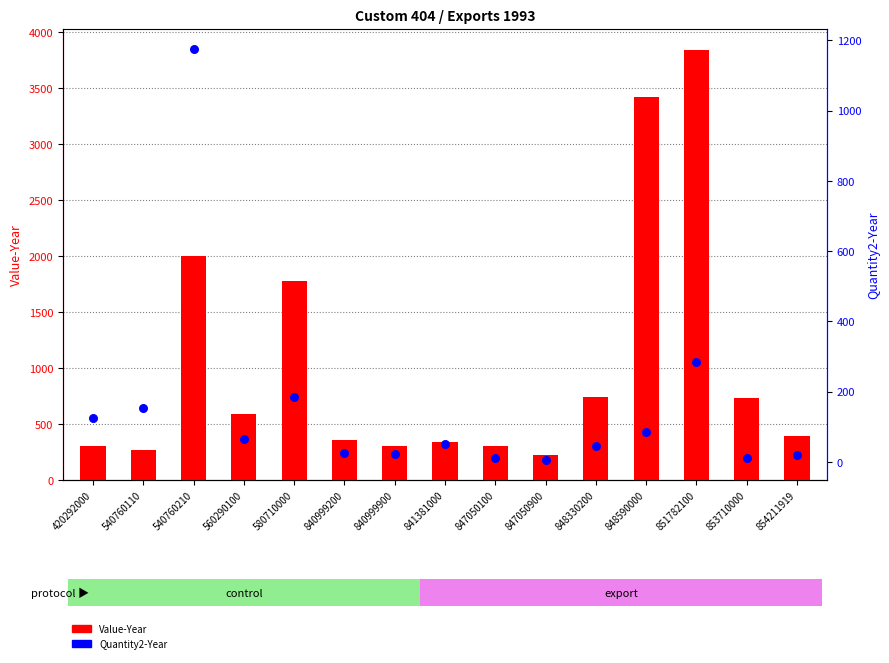

Which series has the largest total across all categories?

Value-Year